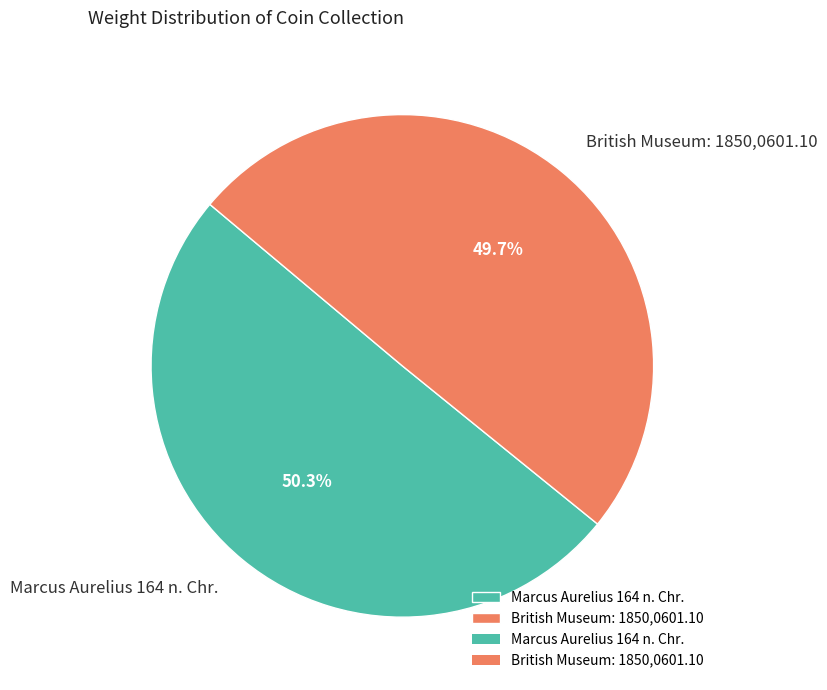

Does British Museum: 1850,0601.10 represent more than half of the total?

No